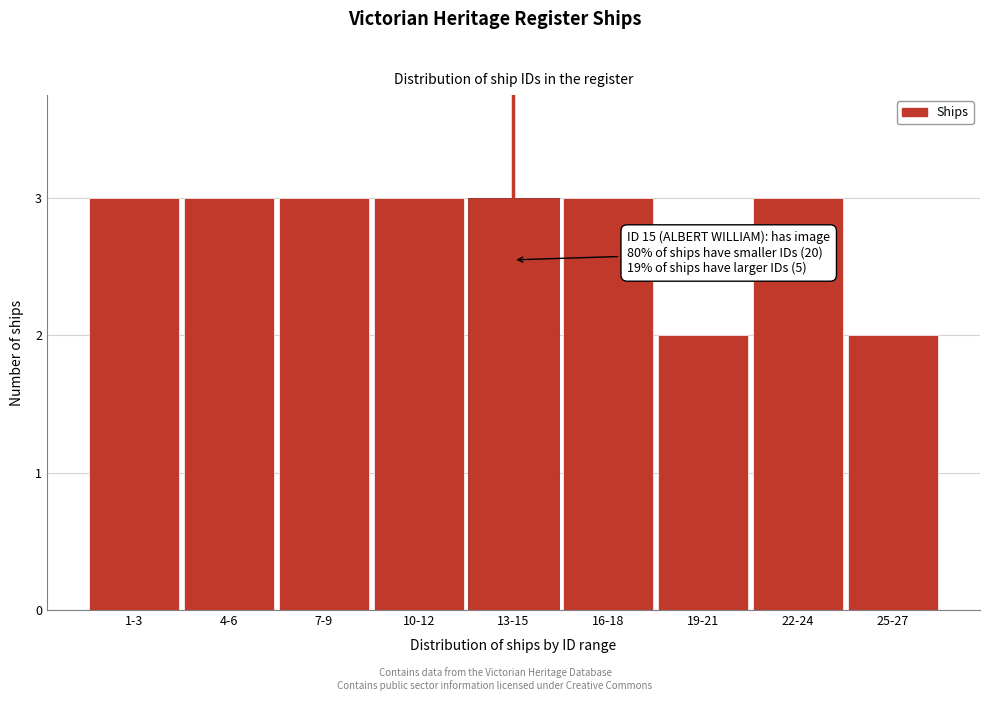

Reading right to left, extract all data points from this chart.

25-27=2	22-24=3	19-21=2	16-18=3	13-15=3	10-12=3	7-9=3	4-6=3	1-3=3